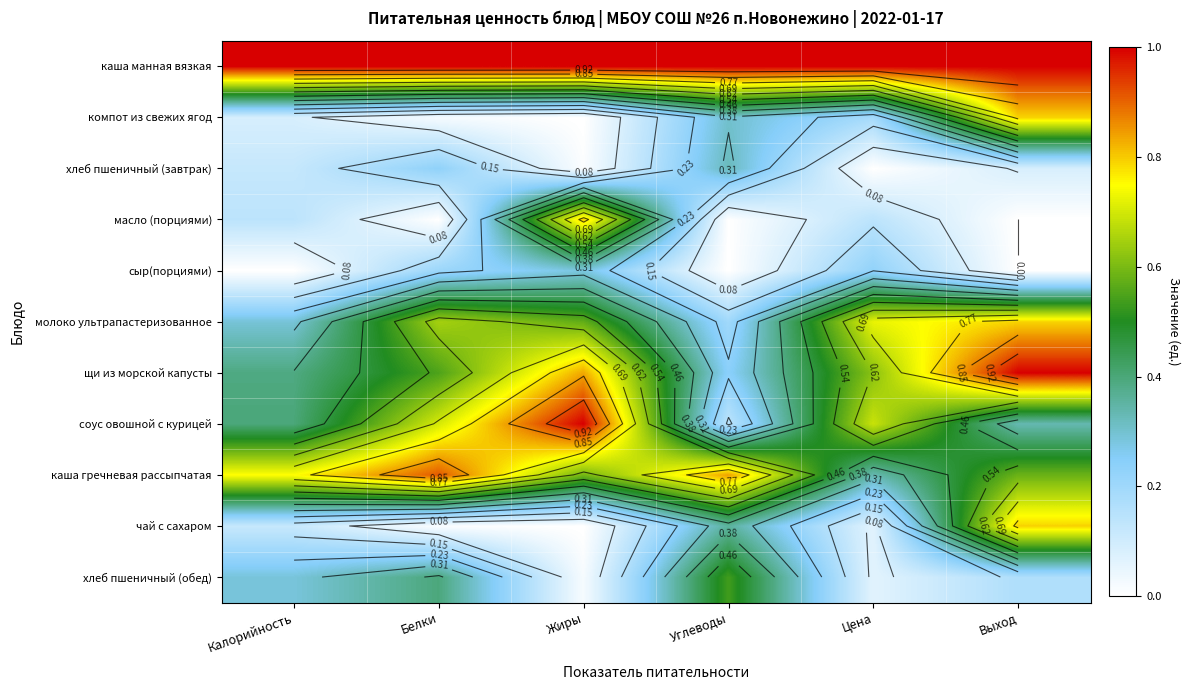

Is the value of каша манная вязкая at Калорийность greater than the value of хлеб пшеничный (обед) at Углеводы?

Yes